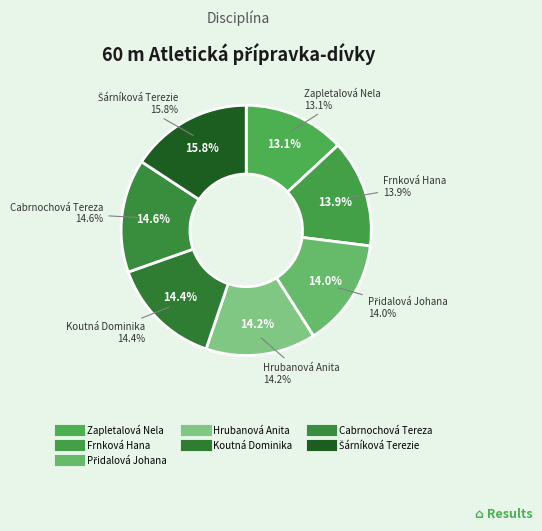

Is Cabrnochová Tereza the majority of the pie?

No